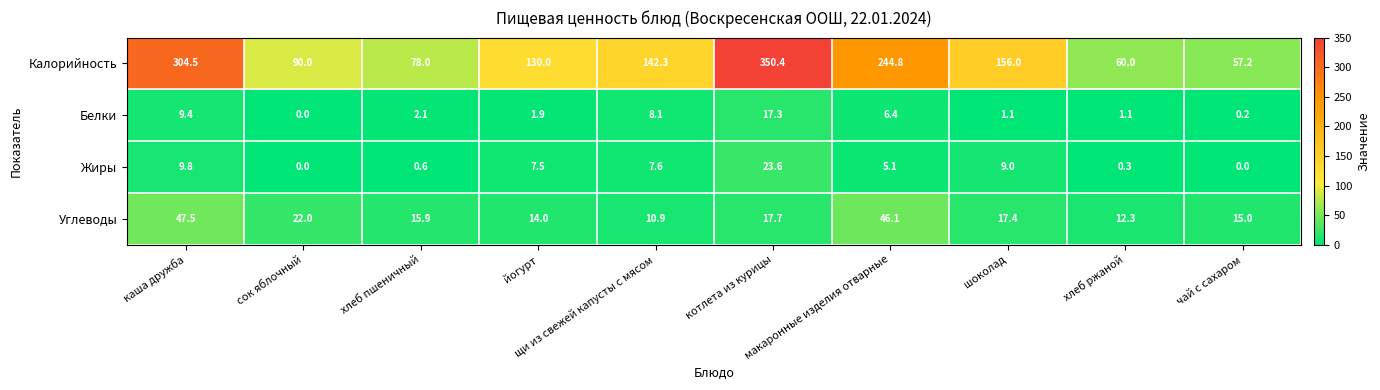

List the series in order of their peak value, highest first.

Калорийность, Углеводы, Жиры, Белки